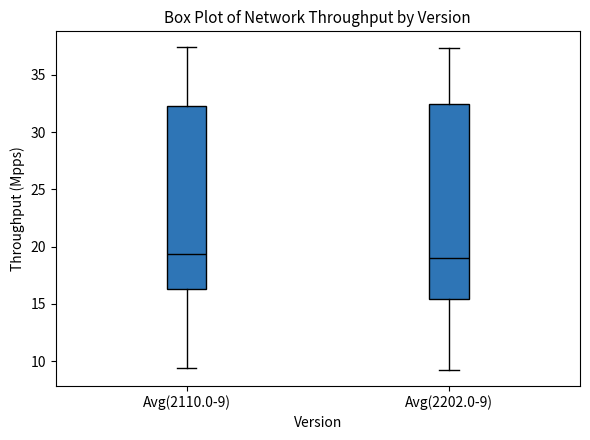

Which box is the tallest, from its lower edge to its upper edge?

Avg(2202.0-9)